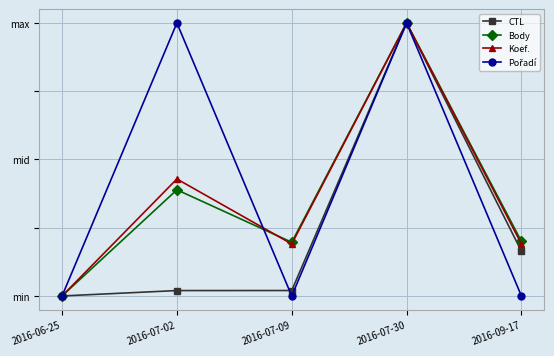

True or false: Pořadí has a value of 0.5 at 2016-07-02.

False